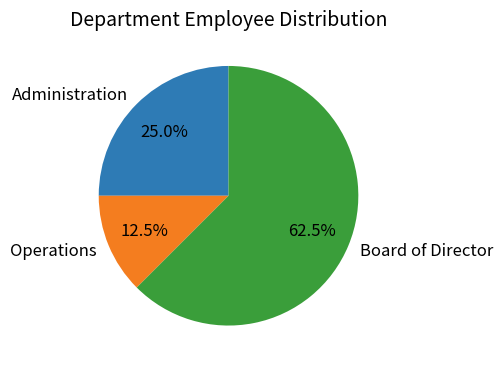

What is the largest slice in the pie chart?

Board of Director